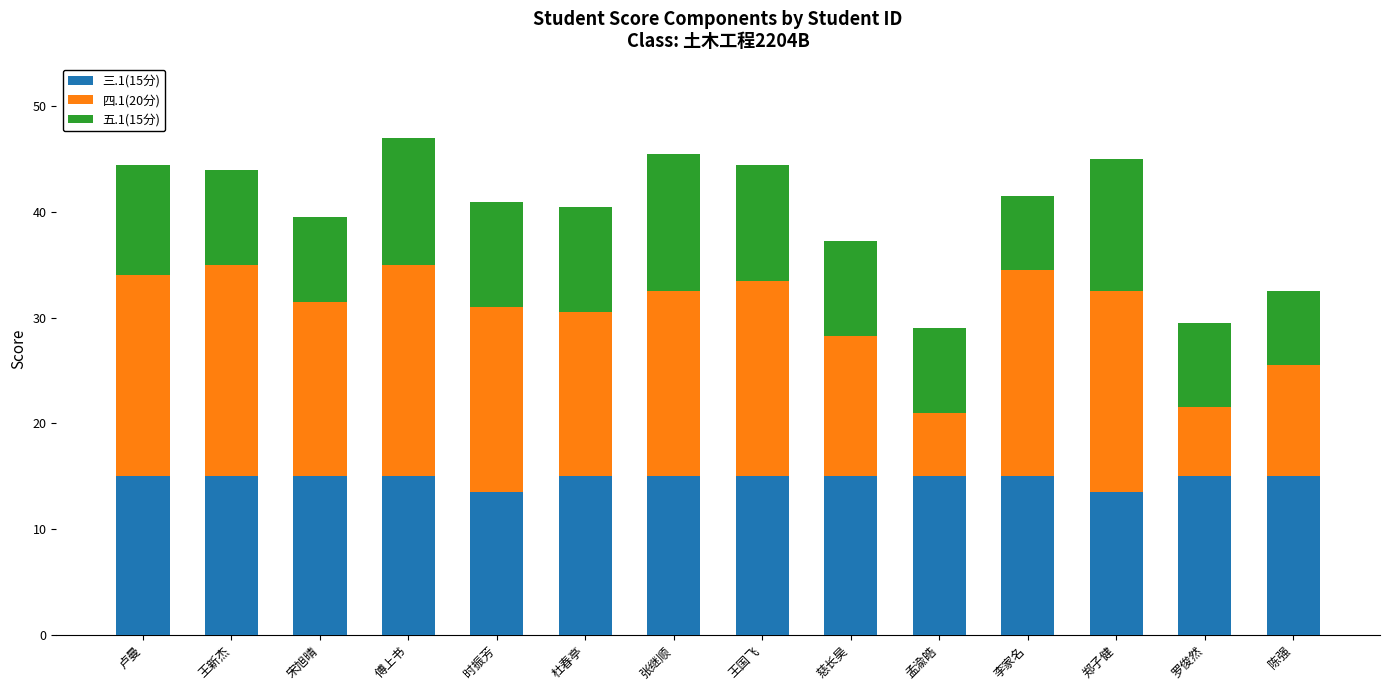

How many series are shown in this chart?

3